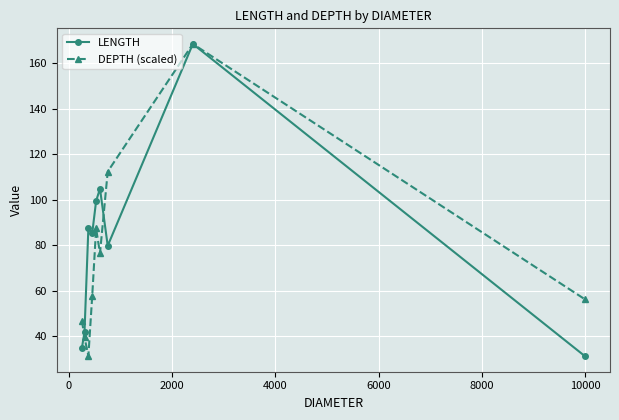

True or false: LENGTH has more than 1 points higher than both neighbors.

True